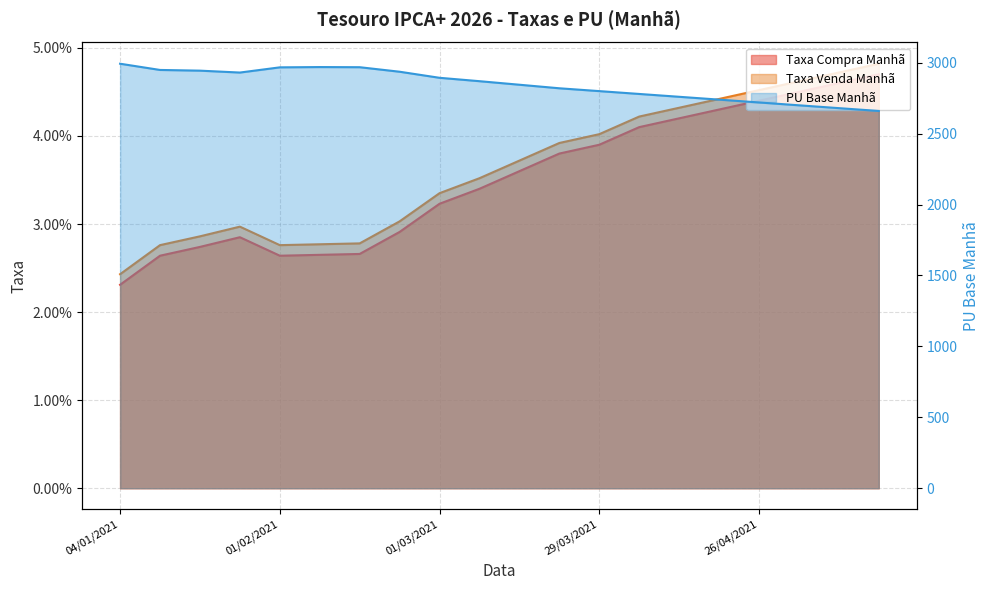

What are all the series names shown in the legend?

Taxa Compra Manhã, Taxa Venda Manhã, PU Base Manhã